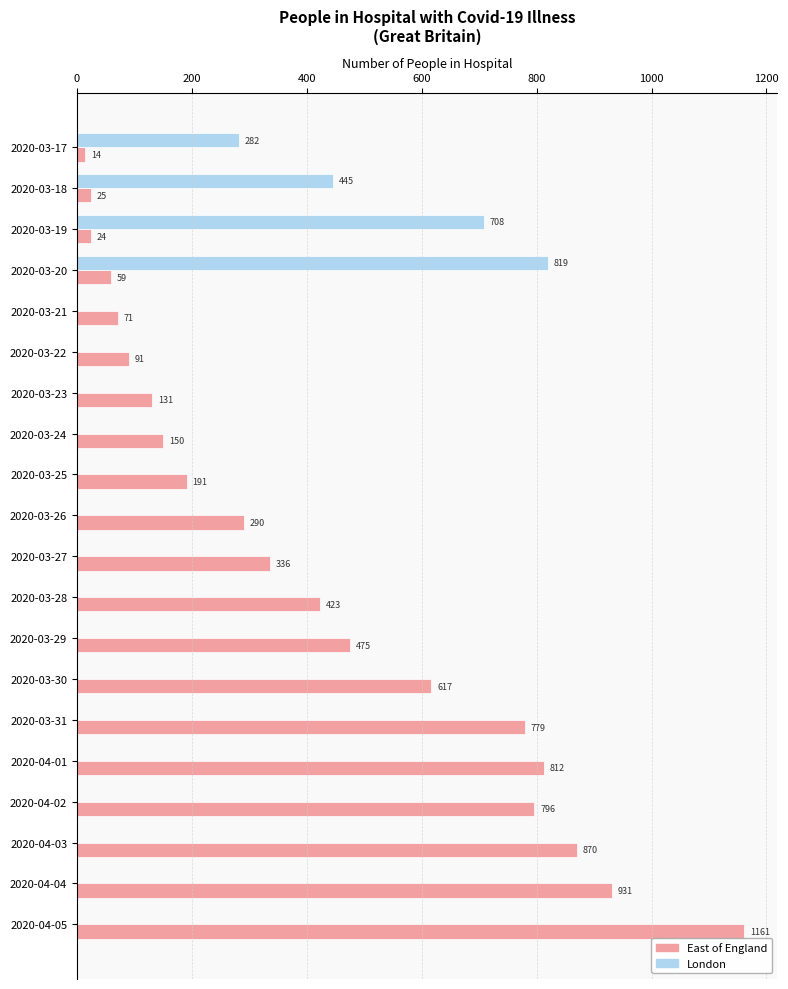

The value of East of England at 2020-03-30 is 1104. True or false?

False